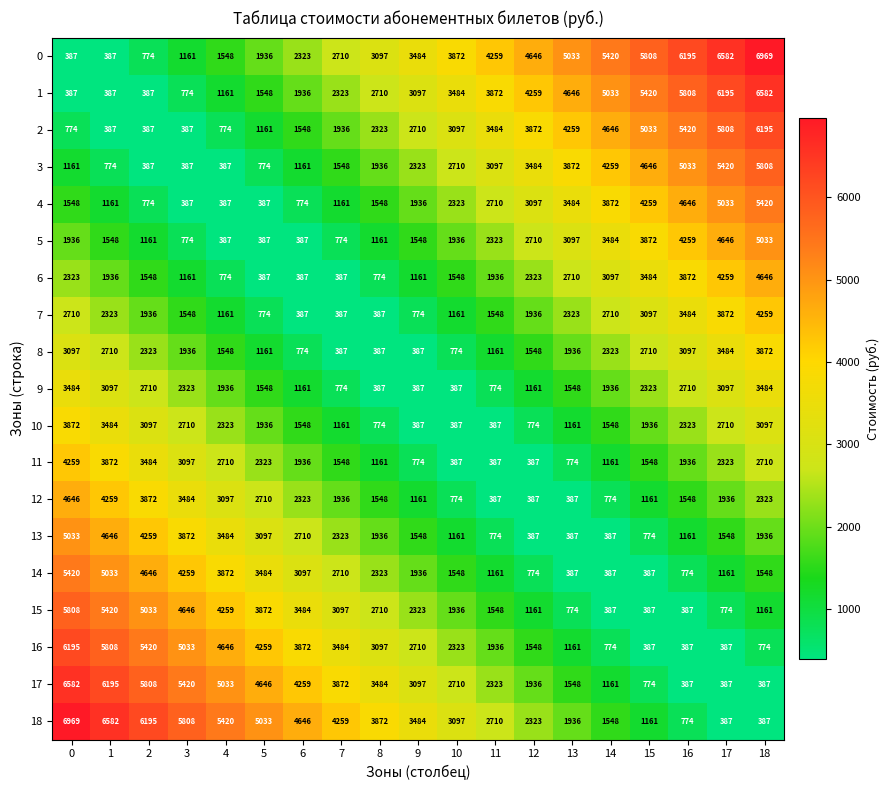

What is the difference between the 12 values at 11 and 16?

1161